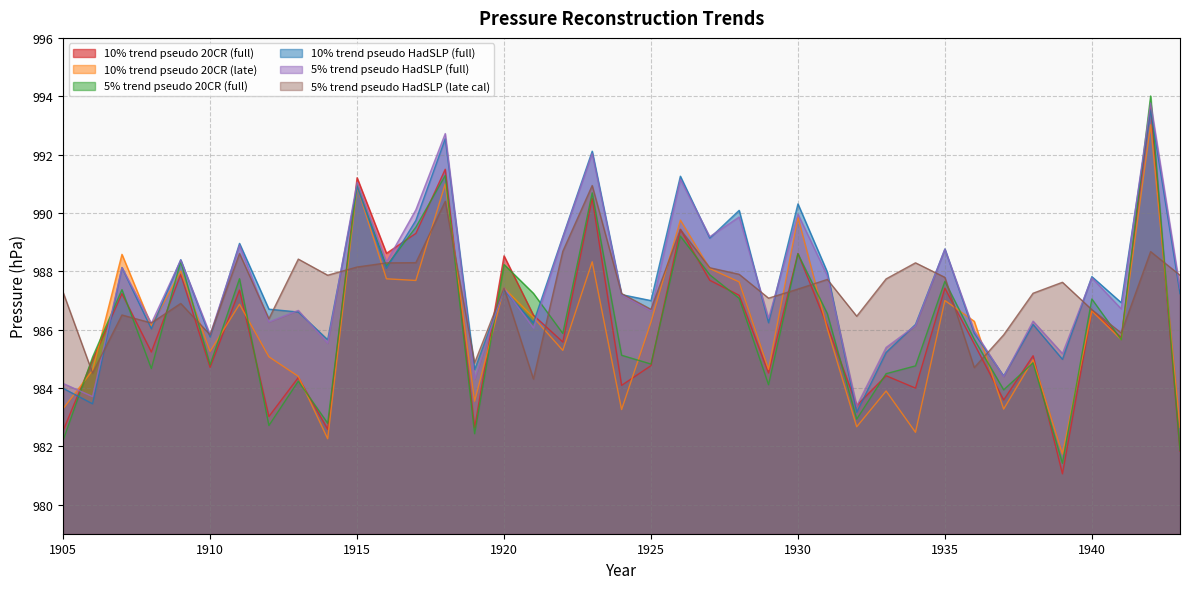

At how many categories does at least one series exceed 989?

10